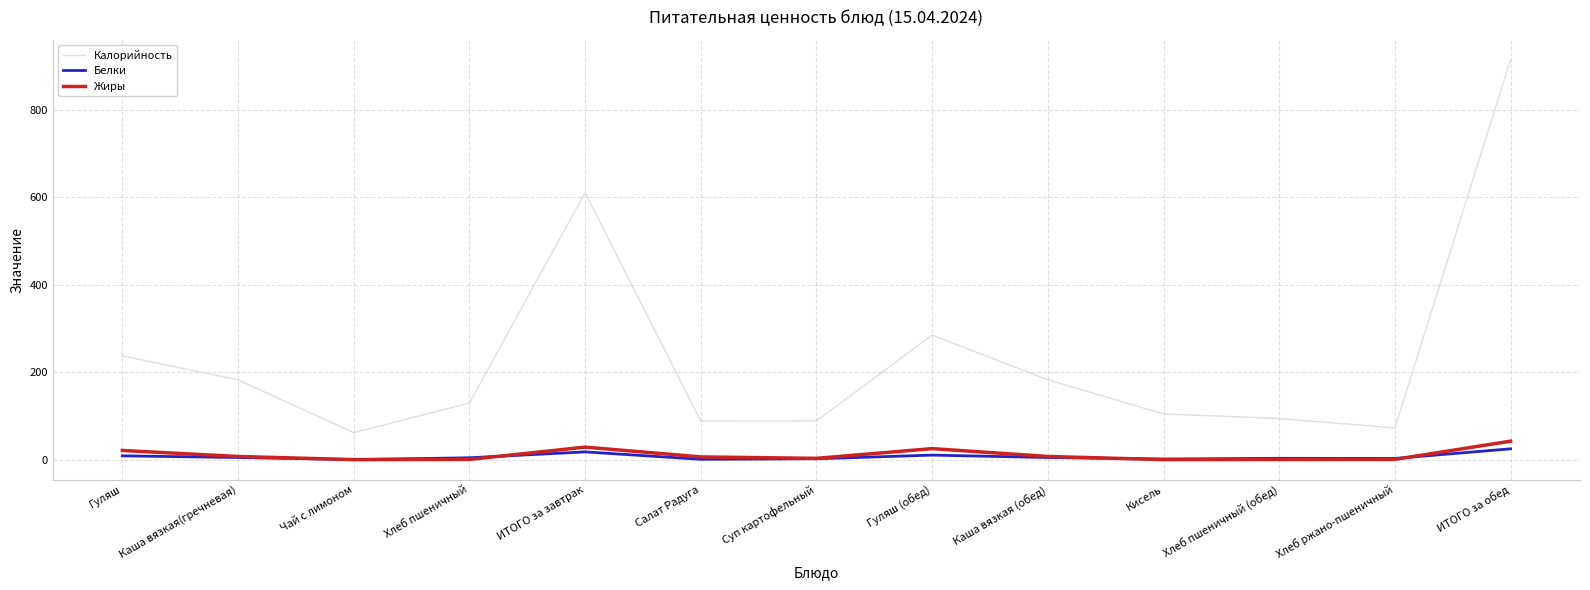

Which series changed the most between Гуляш (обед) and Каша вязкая (обед)?

Калорийность